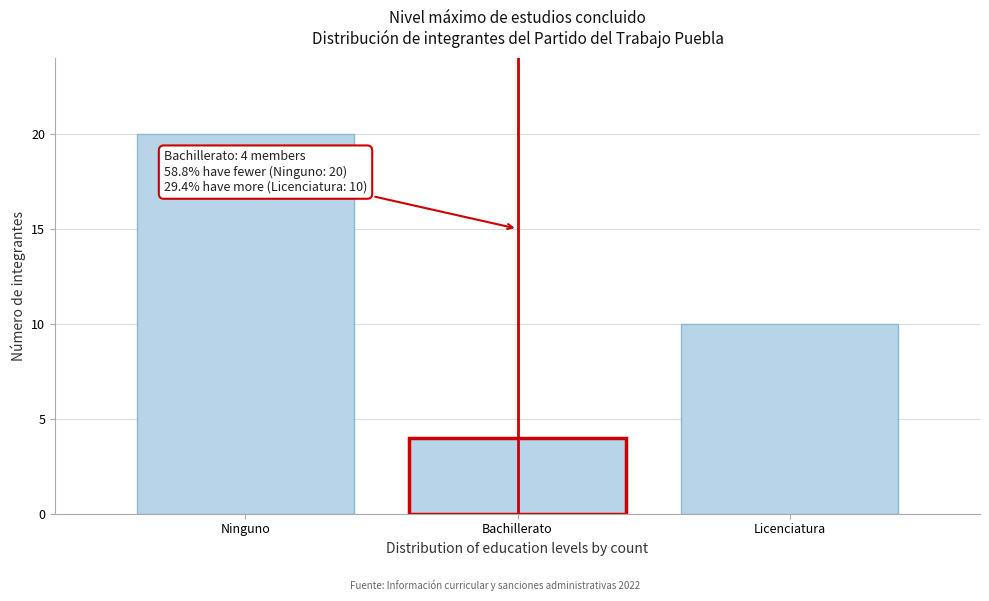

Reading left to right, what are all the values shown in this chart?

Ninguno=20	Bachillerato=4	Licenciatura=10